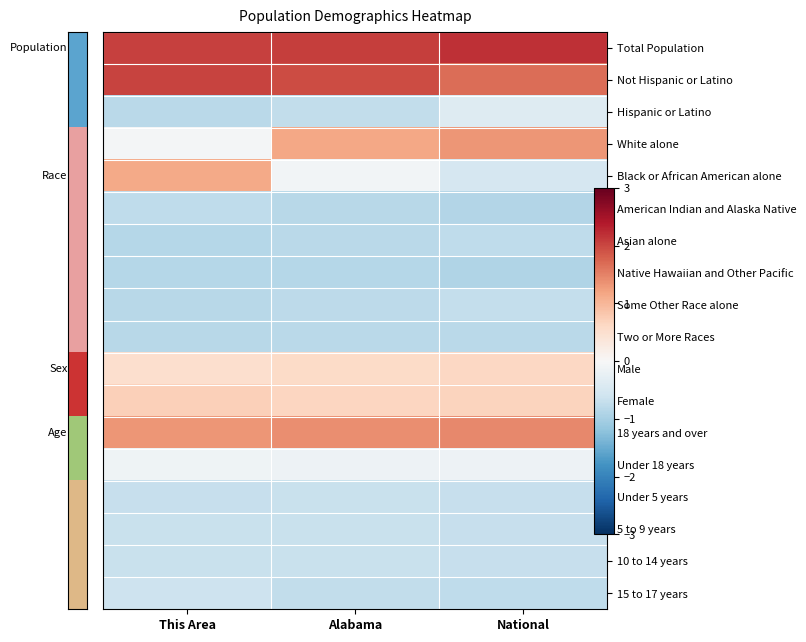

Reading left to right, transcribe all the data shown in this chart.

Total Population: This Area=2.1	Alabama=2.1	National=2.2
Not Hispanic or Latino: This Area=2.0	Alabama=2.0	National=1.7
Hispanic or Latino: This Area=-0.8	Alabama=-0.7	National=-0.4
White alone: This Area=-0.1	Alabama=1.2	National=1.3
Black or African American alone: This Area=1.1	Alabama=-0.1	National=-0.5
American Indian and Alaska Native: This Area=-0.8	Alabama=-0.8	National=-0.9
Asian alone: This Area=-0.8	Alabama=-0.8	National=-0.8
Native Hawaiian and Other Pacific: This Area=-0.8	Alabama=-0.9	National=-0.9
Some Other Race alone: This Area=-0.8	Alabama=-0.8	National=-0.7
Two or More Races: This Area=-0.8	Alabama=-0.8	National=-0.8
Male: This Area=0.5	Alabama=0.6	National=0.6
Female: This Area=0.7	Alabama=0.7	National=0.7
18 years and over: This Area=1.3	Alabama=1.4	National=1.4
Under 18 years: This Area=-0.1	Alabama=-0.2	National=-0.2
Under 5 years: This Area=-0.7	Alabama=-0.7	National=-0.7
5 to 9 years: This Area=-0.7	Alabama=-0.7	National=-0.7
10 to 14 years: This Area=-0.7	Alabama=-0.7	National=-0.7
15 to 17 years: This Area=-0.6	Alabama=-0.7	National=-0.8